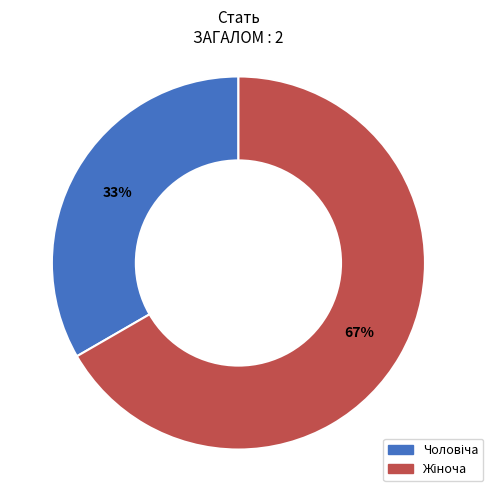

How many segments does this pie chart have?

2